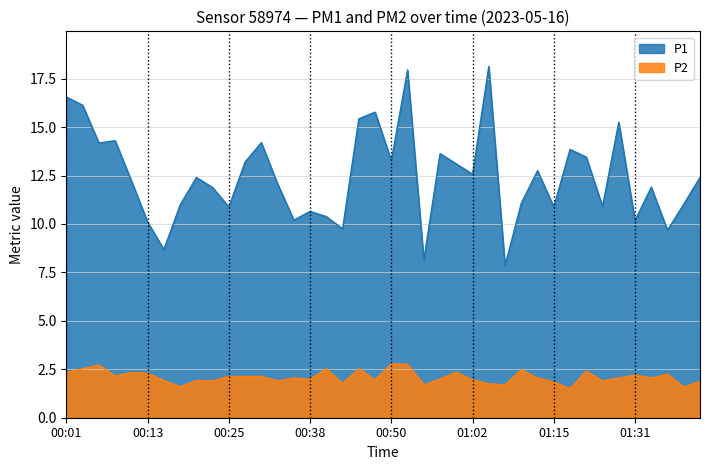

What is the difference between the P1 values at 00:42 and 01:44?

2.7